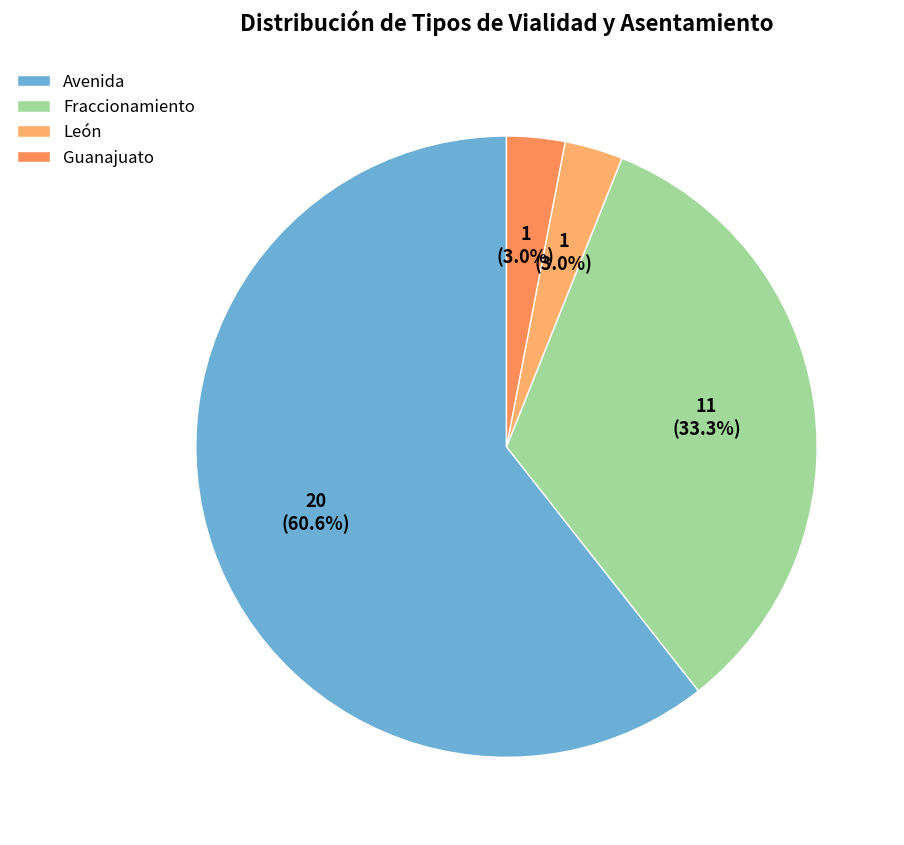

Does León represent more than half of the total?

No